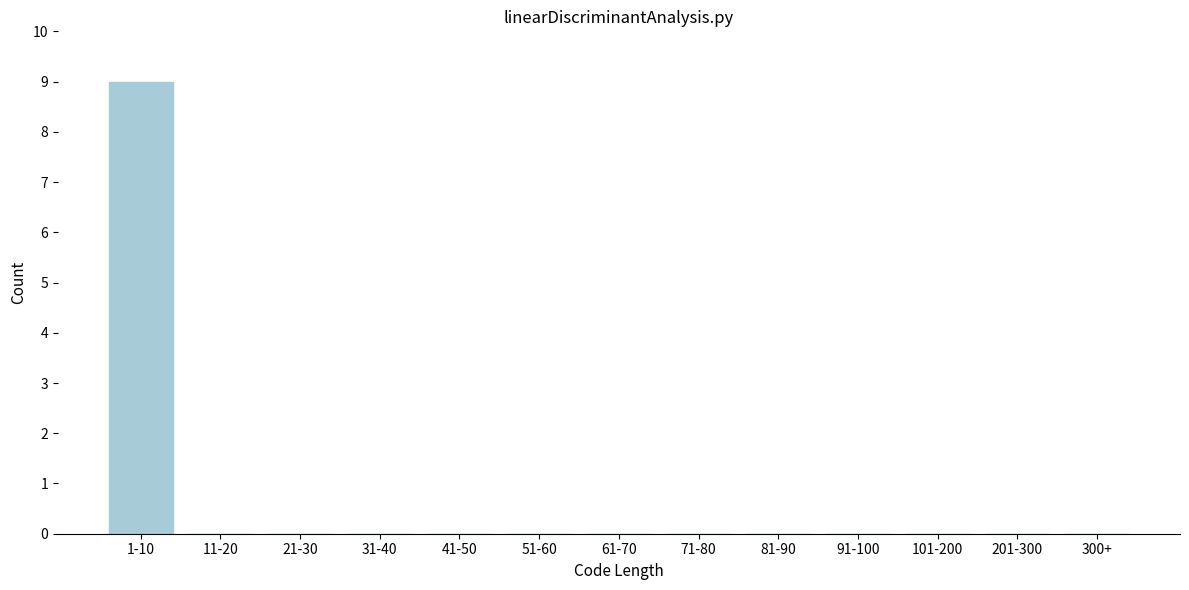

Reading left to right, what are all the values shown in this chart?

1-10=9	11-20=0	21-30=0	31-40=0	41-50=0	51-60=0	61-70=0	71-80=0	81-90=0	91-100=0	101-200=0	201-300=0	300+=0